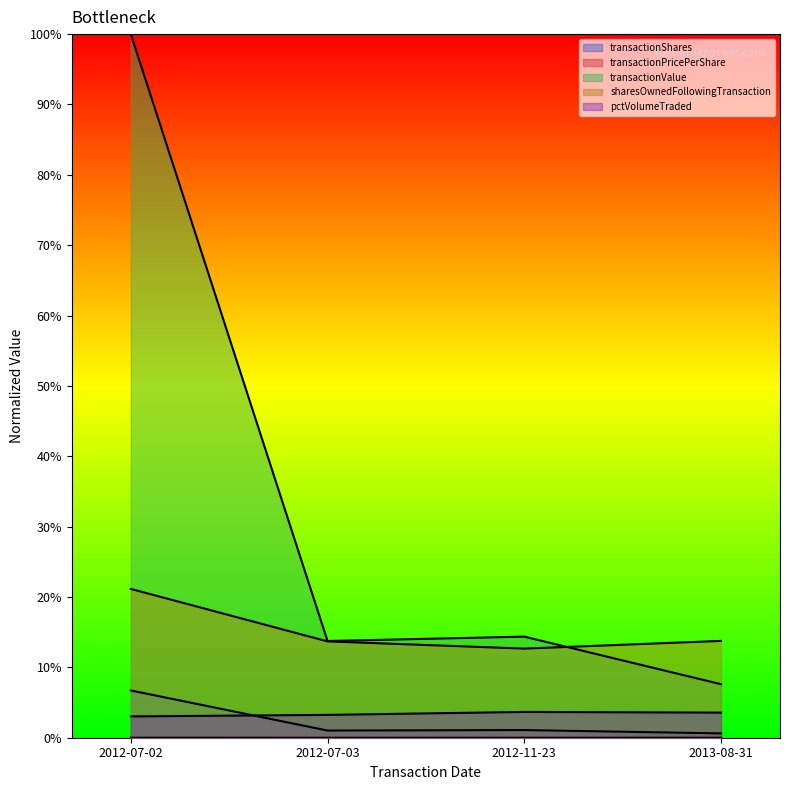

Which label corresponds to the smallest value in the chart?

2013-08-31